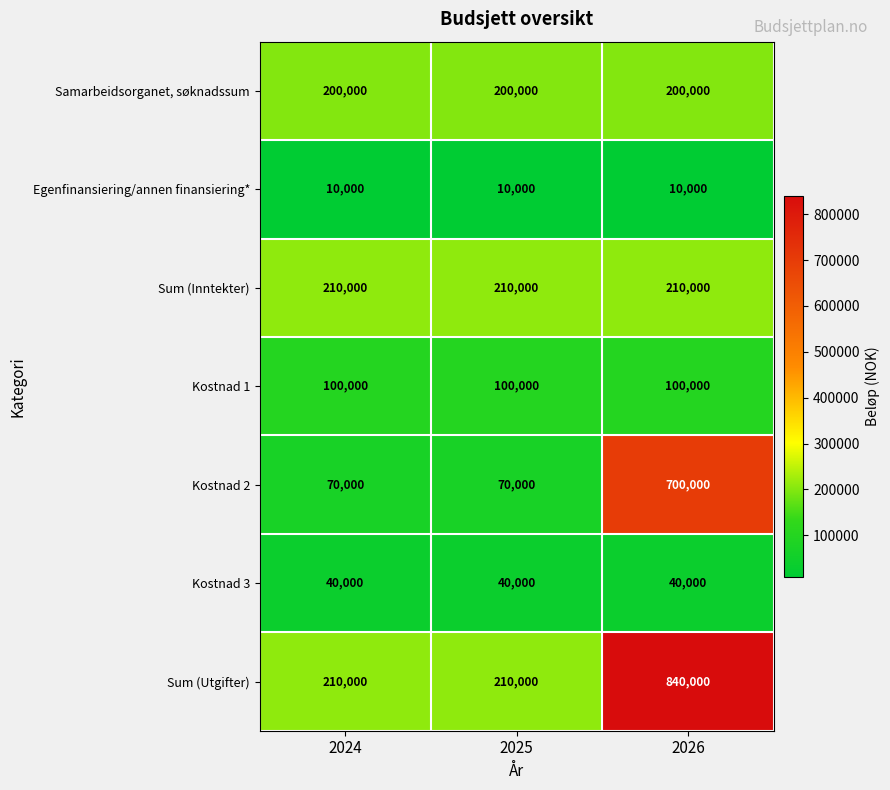

At which category is the sum across all series the highest?

2026